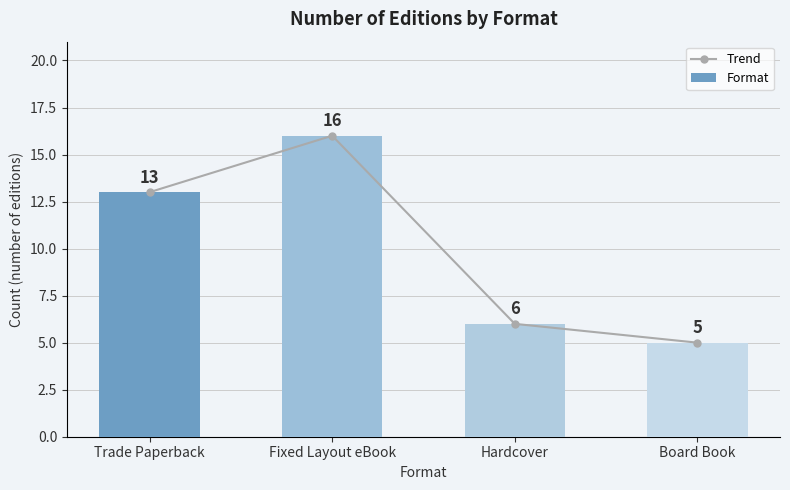

Is it true that Format equals 9 at Board Book?

False